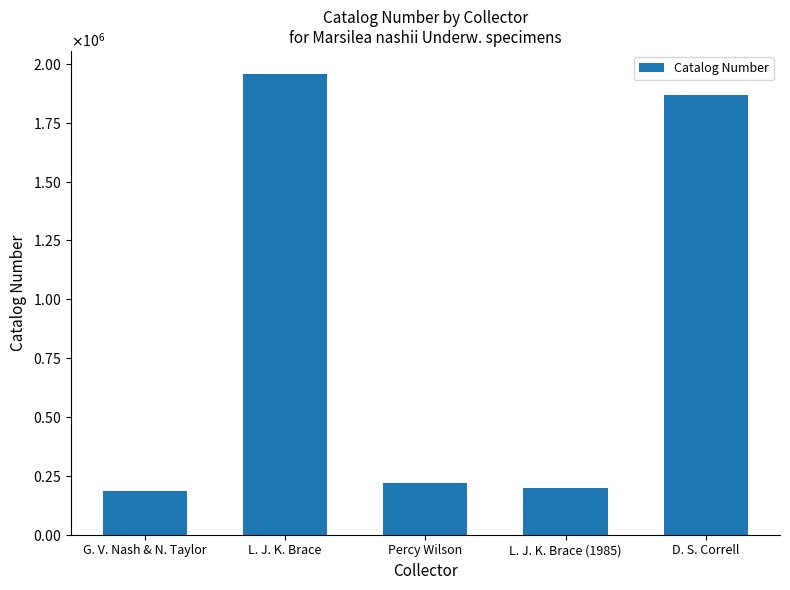

Are the bars horizontal?

No